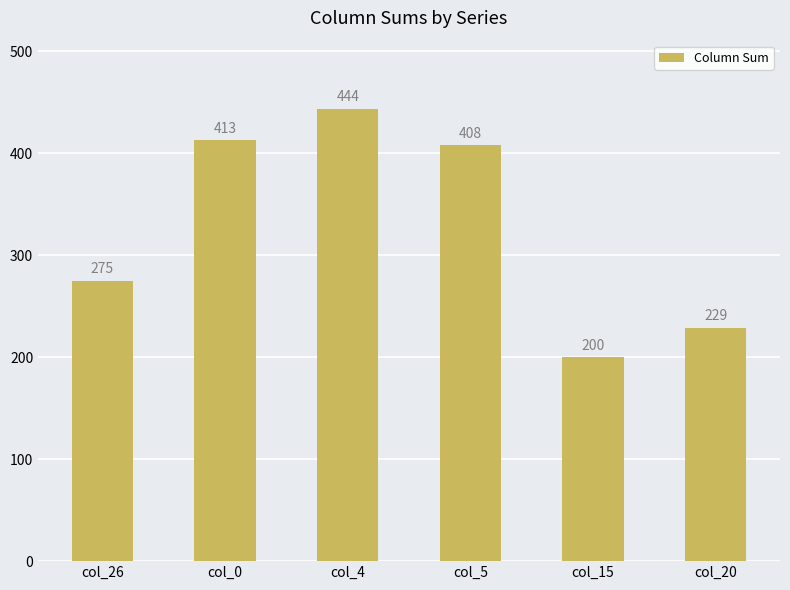

Reading left to right, list all the values displayed in this chart.

col_26=275	col_0=413	col_4=444	col_5=408	col_15=200	col_20=229